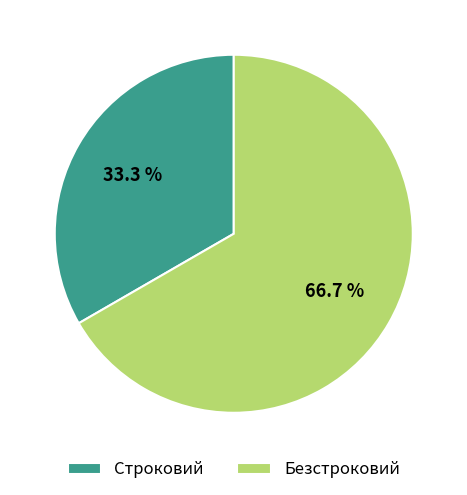

To the nearest percent, what is the average slice percentage?

50%